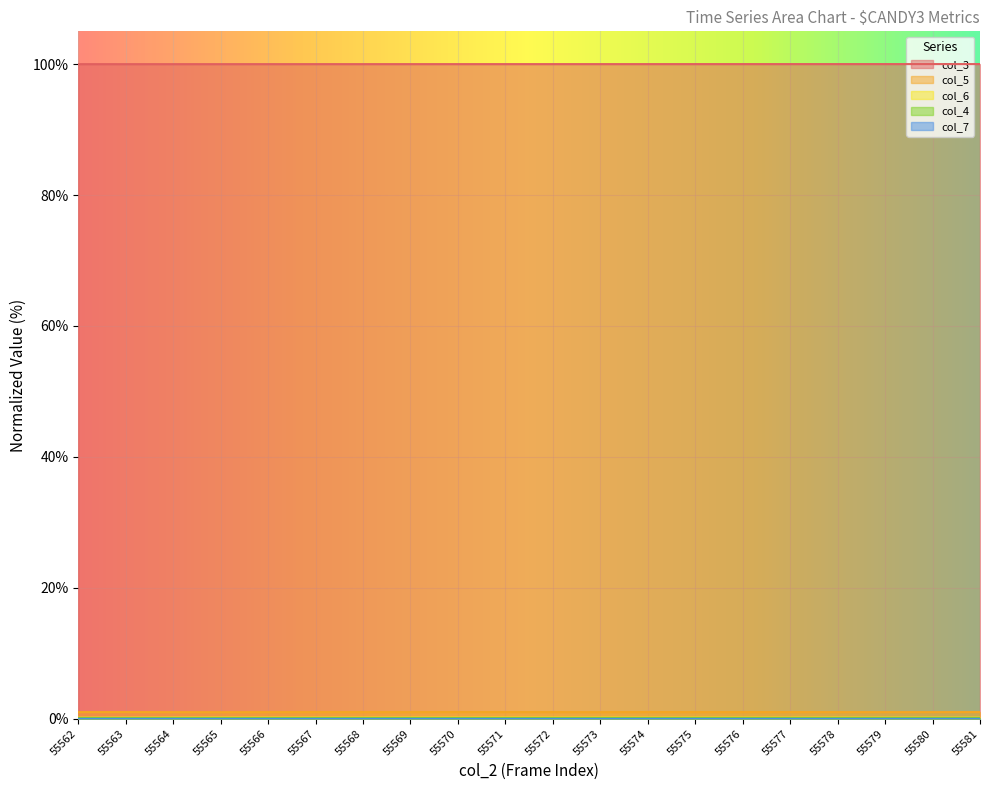

What is the maximum value for col_3?

100.0